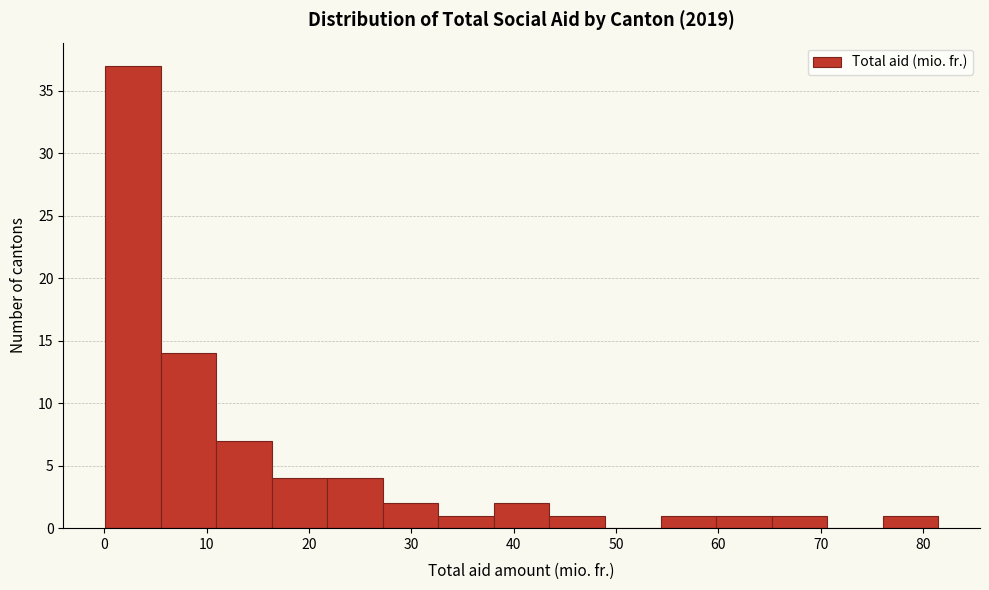

How tall is the bar that spans 11 to 16 on the x-axis? Neither the bar edges nor the heights are printed on the chart, so give them approximately, as read against the axes.

7